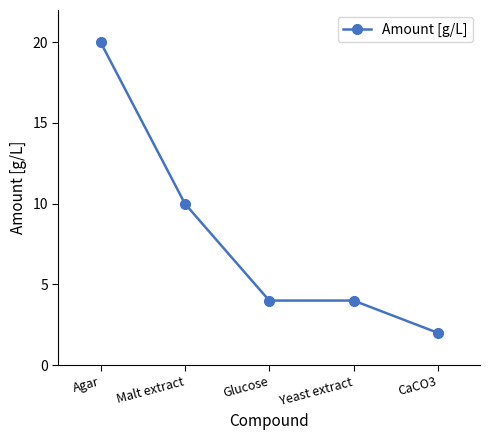

How many distinct data groups are displayed?

1